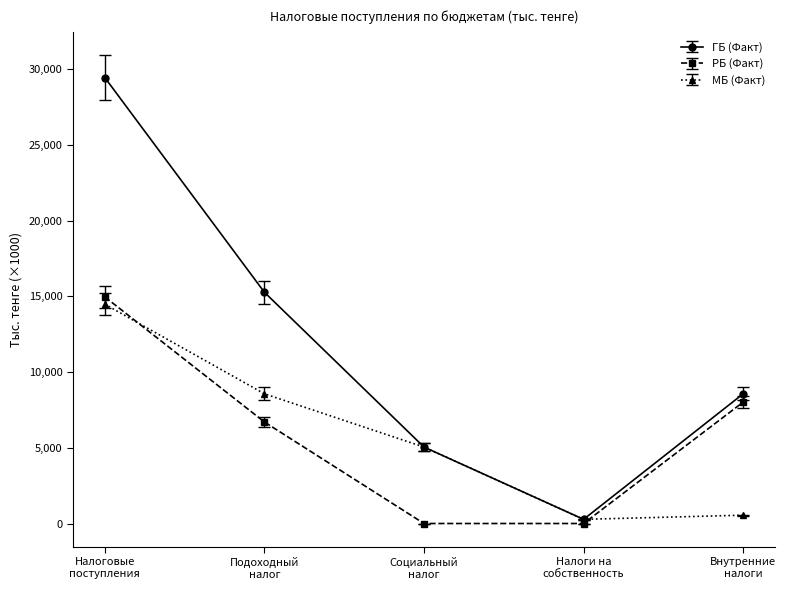

Does the chart have visible grid lines?

No